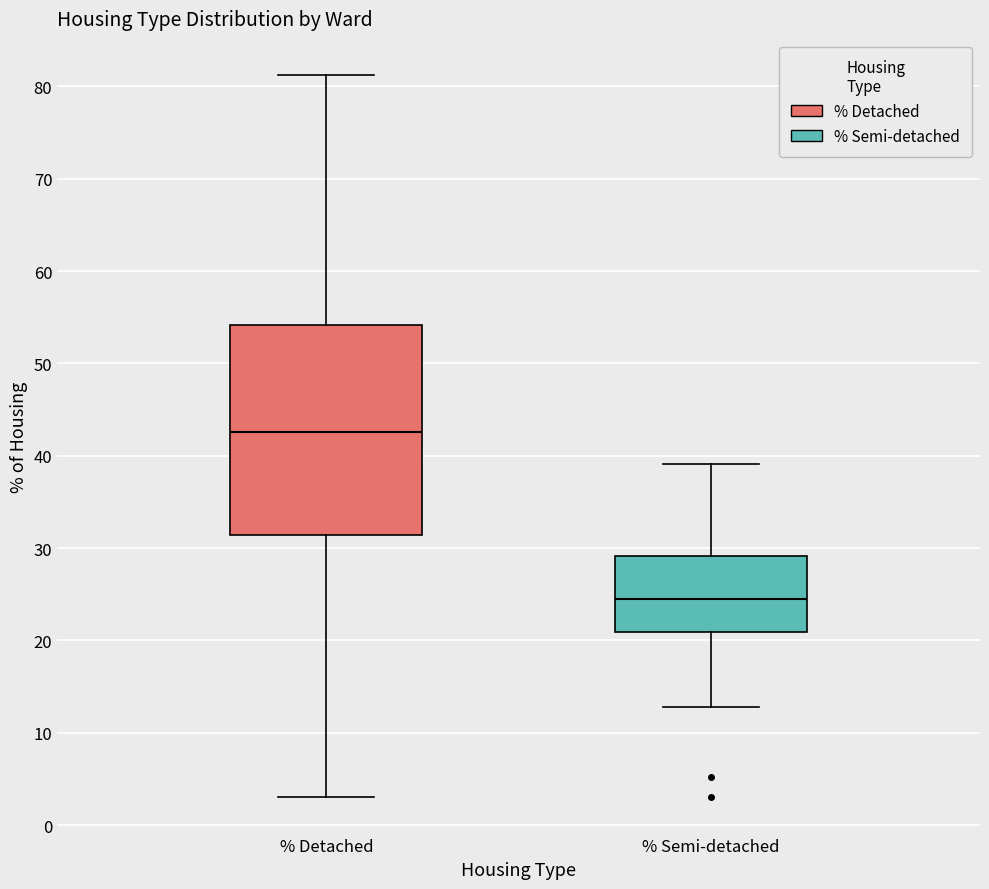

Reading left to right, read every box against the y-axis: the position of its median line, the range the box covers, and the ends of its whiskers. The values are not printed on the chart, so give them approximately, as read against the axis.

% Detached: median 43, box 31 to 54, whiskers 3 to 81
% Semi-detached: median 24, box 21 to 29, whiskers 13 to 39